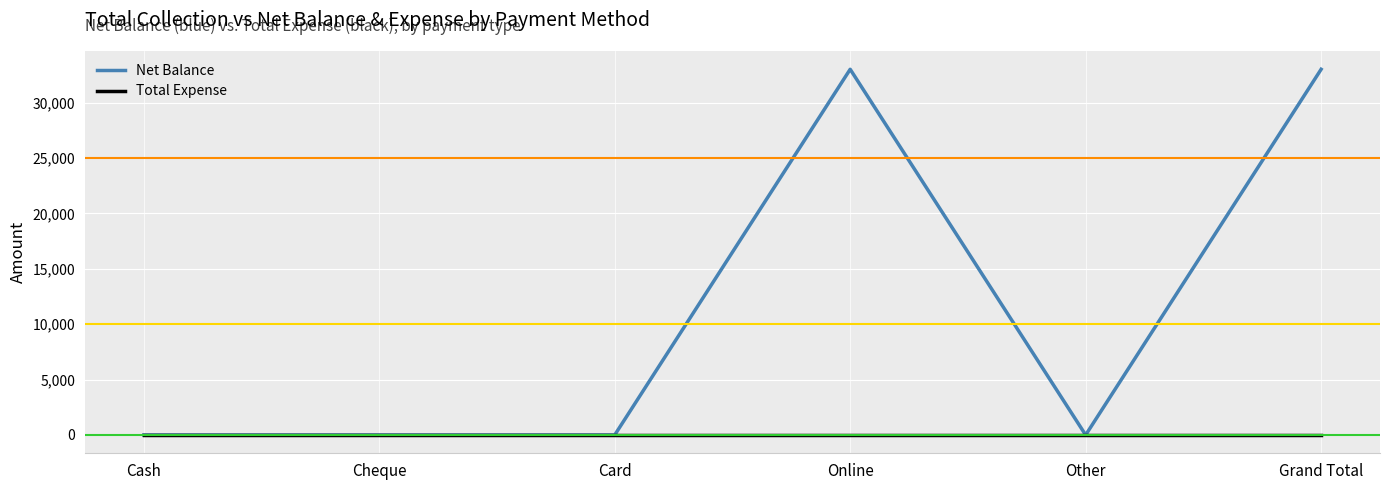

How many categories are shown in the chart?

6